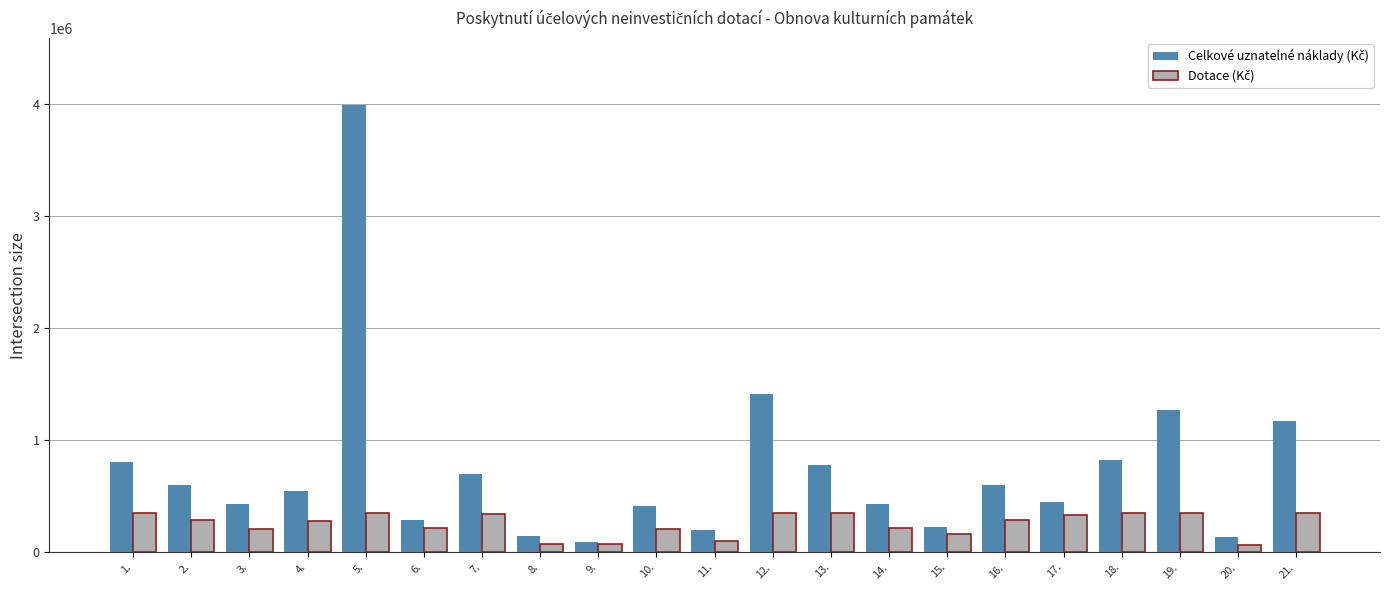

What is the maximum value shown in the chart?

3993281